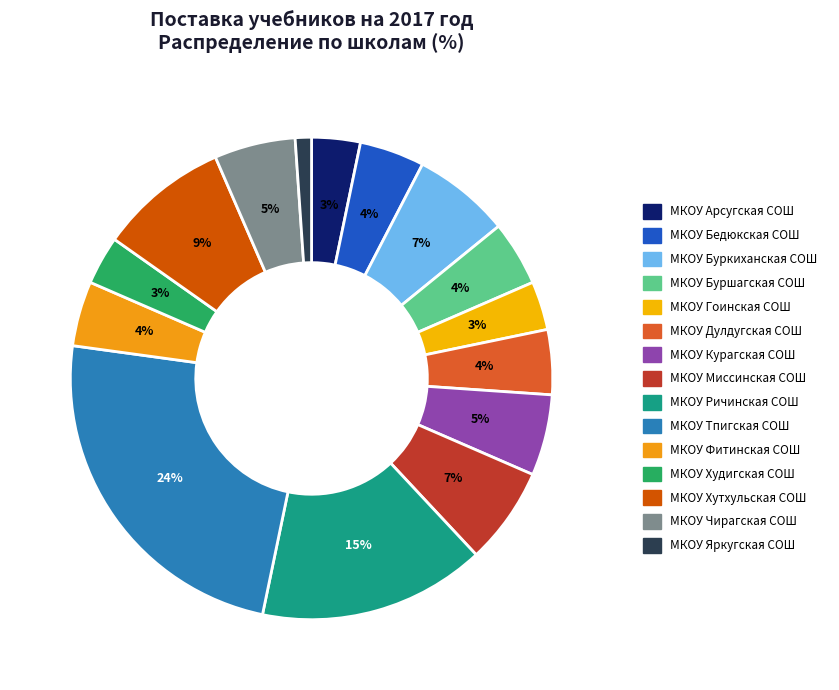

Does МКОУ Буршагская СОШ represent more than half of the total?

No